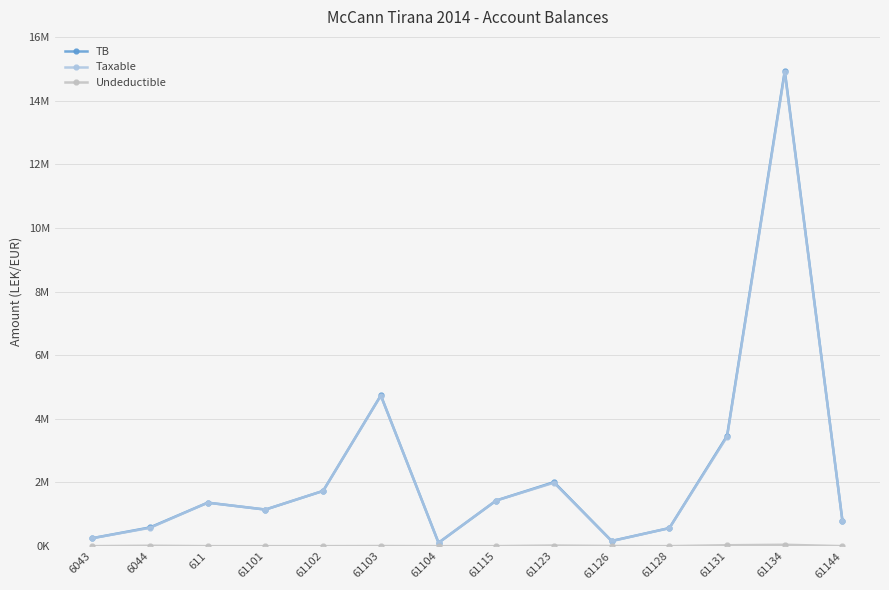

Does the chart have visible grid lines?

Yes